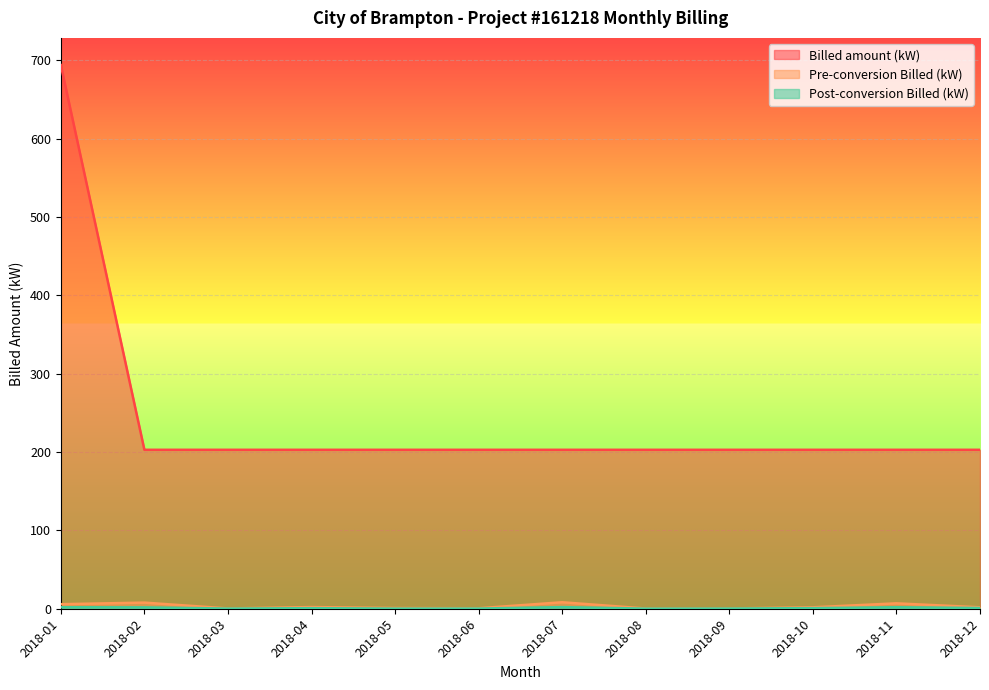

Reading left to right, list all the values displayed in this chart.

Billed amount (kW): 2018-01=693.8	2018-02=202.8	2018-03=202.8	2018-04=202.8	2018-05=202.8	2018-06=202.8	2018-07=202.8	2018-08=202.8	2018-09=202.8	2018-10=202.8	2018-11=202.8	2018-12=202.8
Pre-conversion Billed (kW): 2018-01=5.8	2018-02=7.8	2018-03=0.4	2018-04=2.1	2018-05=0.9	2018-06=0.6	2018-07=8.3	2018-08=0.3	2018-09=0.4	2018-10=1.8	2018-11=6.9	2018-12=1.8
Post-conversion Billed (kW): 2018-01=2.0	2018-02=1.8	2018-03=0.2	2018-04=0.7	2018-05=0.2	2018-06=0.2	2018-07=2.1	2018-08=0.1	2018-09=0.3	2018-10=0.8	2018-11=1.9	2018-12=0.9